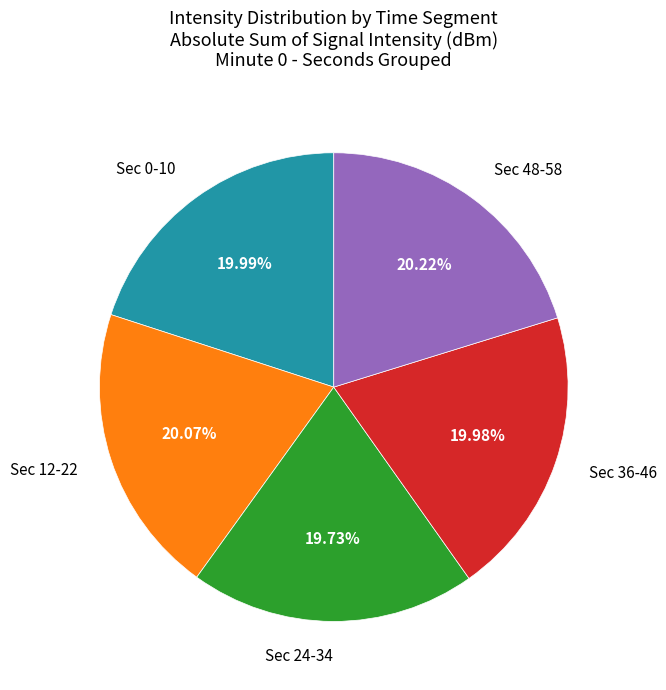

Is there any slice that represents more than half of the pie?

No